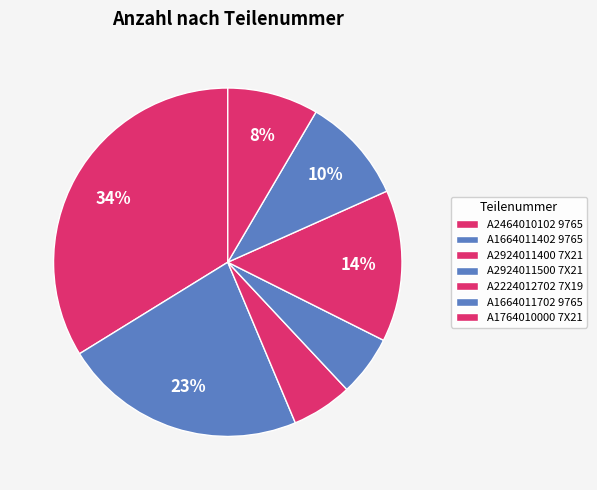

True or false: A2924011400 7X21 accounts for 6% of the total.

True